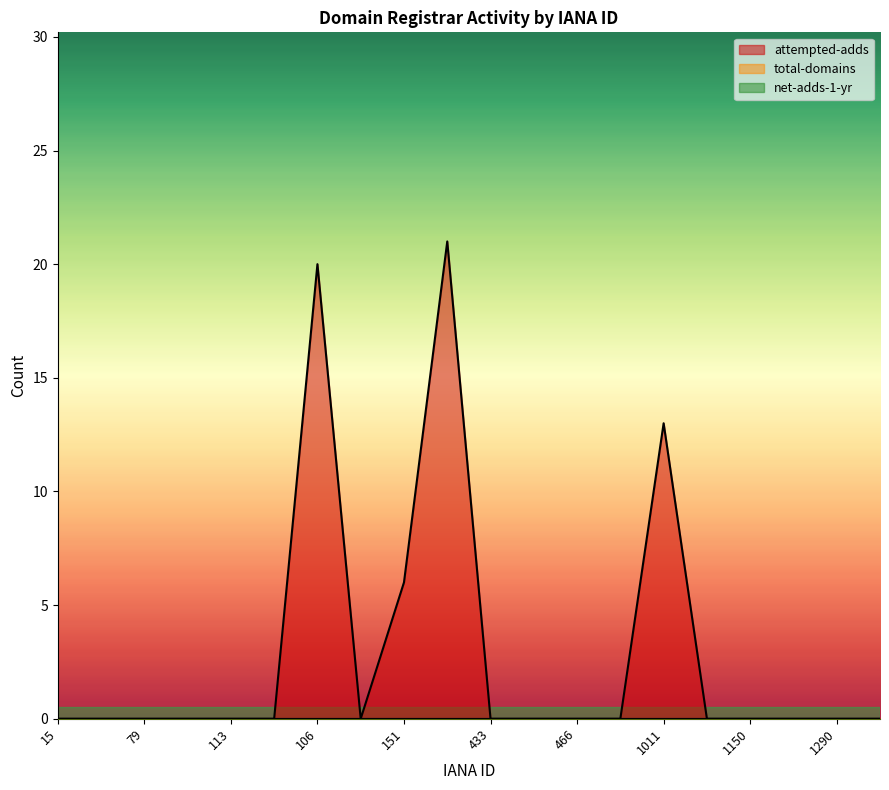

Rank the categories by net-adds-1-yr value from lowest to highest.

15, 65, 79, 91, 113, 143, 106, 134, 151, 299, 433, 455, 466, 601, 1011, 1110, 1150, 1239, 1290, 1337